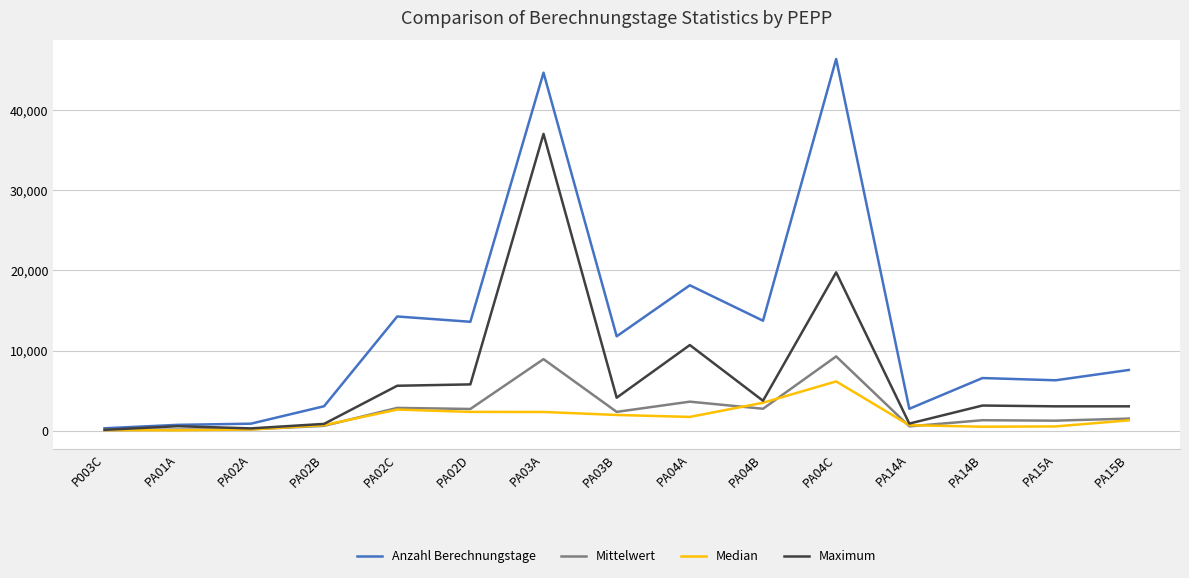

What is the highest value of the Maximum series?

37016.0